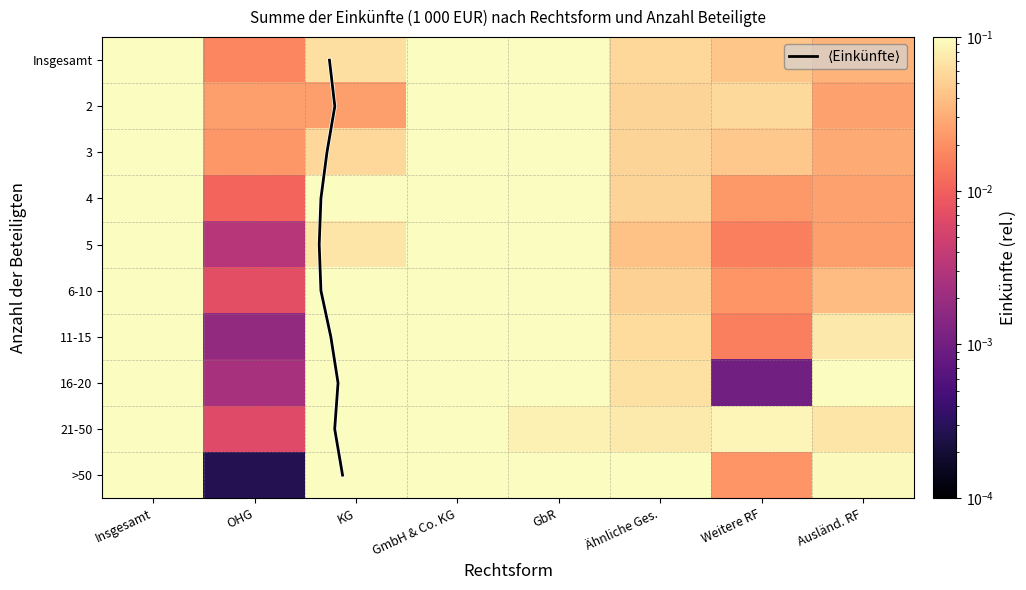

Is it true that 4 equals 0.0 at Ausländ. RF?

False